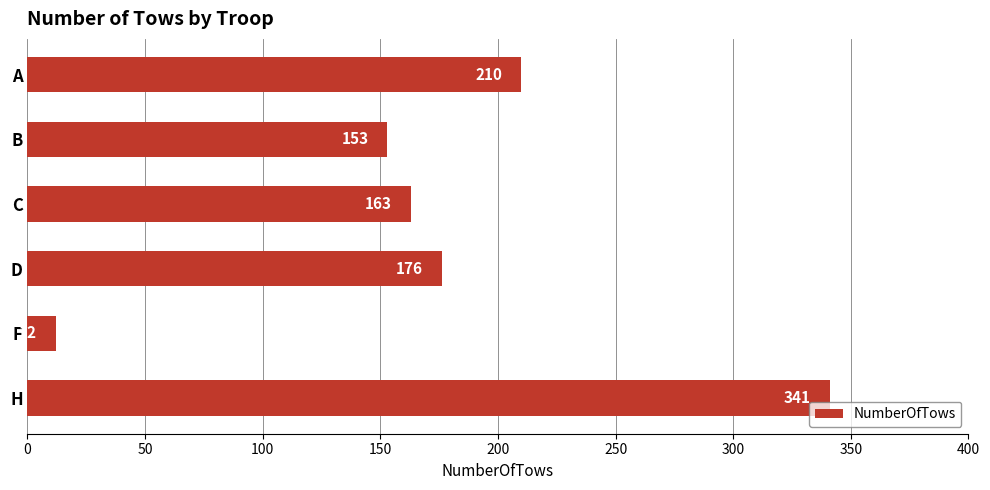

Between B and D, which is larger?

D